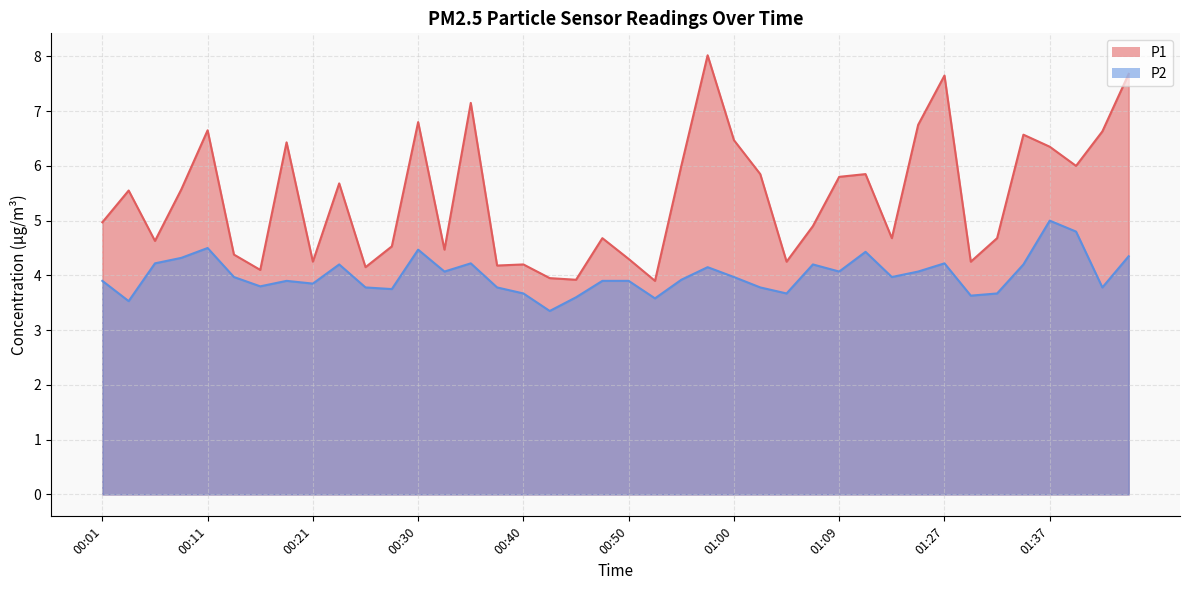

Reading left to right, extract all data points from this chart.

P1: 5.0	5.5	4.6	5.6	6.7	4.4	4.1	6.4	4.2	5.7	4.2	4.5	6.8	4.5	7.2	4.2	4.2	4.0	3.9	4.7	4.3	3.9	6.0	8.0	6.5	5.8	4.2	4.9	5.8	5.8	4.7	6.8	7.7	4.2	4.7	6.6	6.3	6.0	6.6	7.7
P2: 3.9	3.5	4.2	4.3	4.5	4.0	3.8	3.9	3.9	4.2	3.8	3.8	4.5	4.1	4.2	3.8	3.7	3.4	3.6	3.9	3.9	3.6	3.9	4.2	4.0	3.8	3.7	4.2	4.1	4.4	4.0	4.1	4.2	3.6	3.7	4.2	5.0	4.8	3.8	4.3